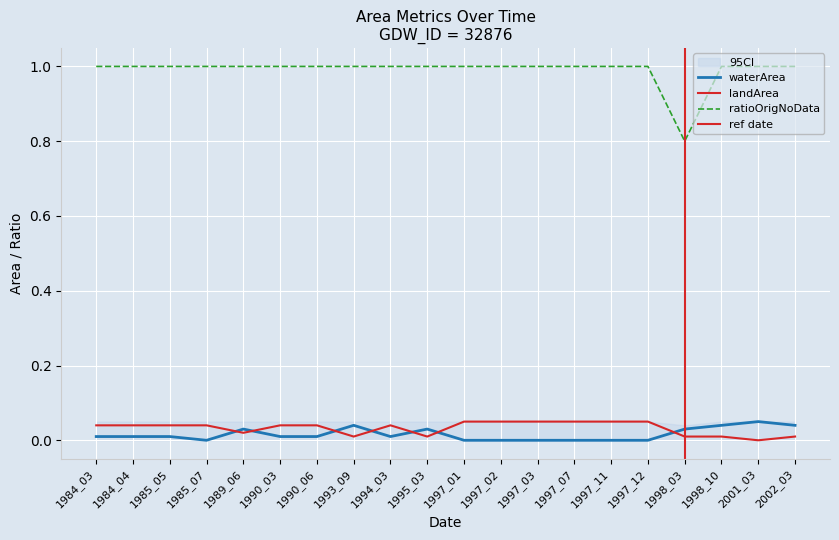

True or false: waterArea and landArea cross at least once.

True